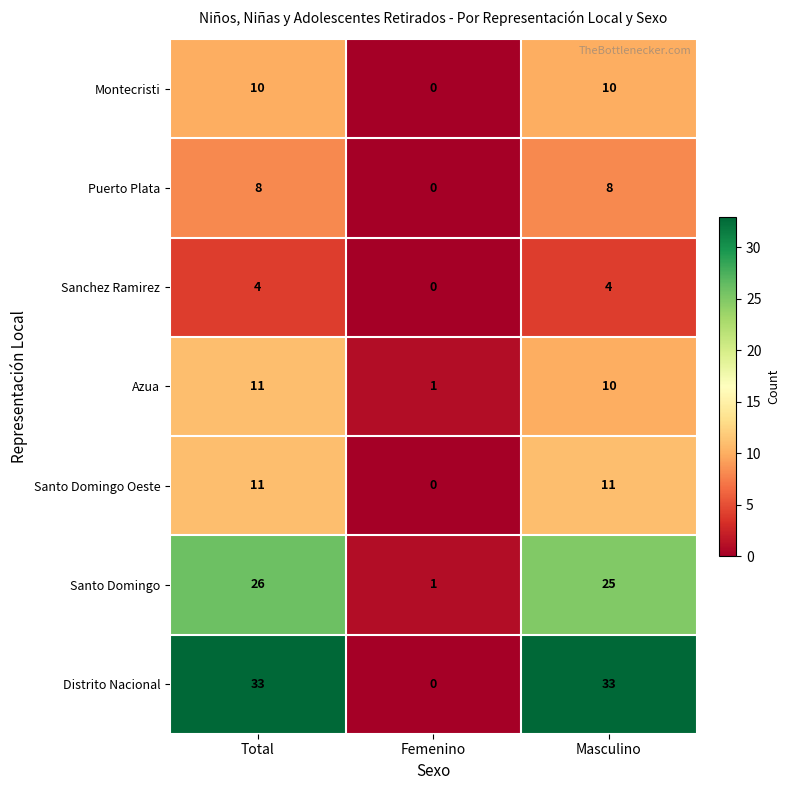

Reading right to left, extract all data points from this chart.

Montecristi: Masculino=10	Femenino=0	Total=10
Puerto Plata: Masculino=8	Femenino=0	Total=8
Sanchez Ramirez: Masculino=4	Femenino=0	Total=4
Azua: Masculino=10	Femenino=1	Total=11
Santo Domingo Oeste: Masculino=11	Femenino=0	Total=11
Santo Domingo: Masculino=25	Femenino=1	Total=26
Distrito Nacional: Masculino=33	Femenino=0	Total=33